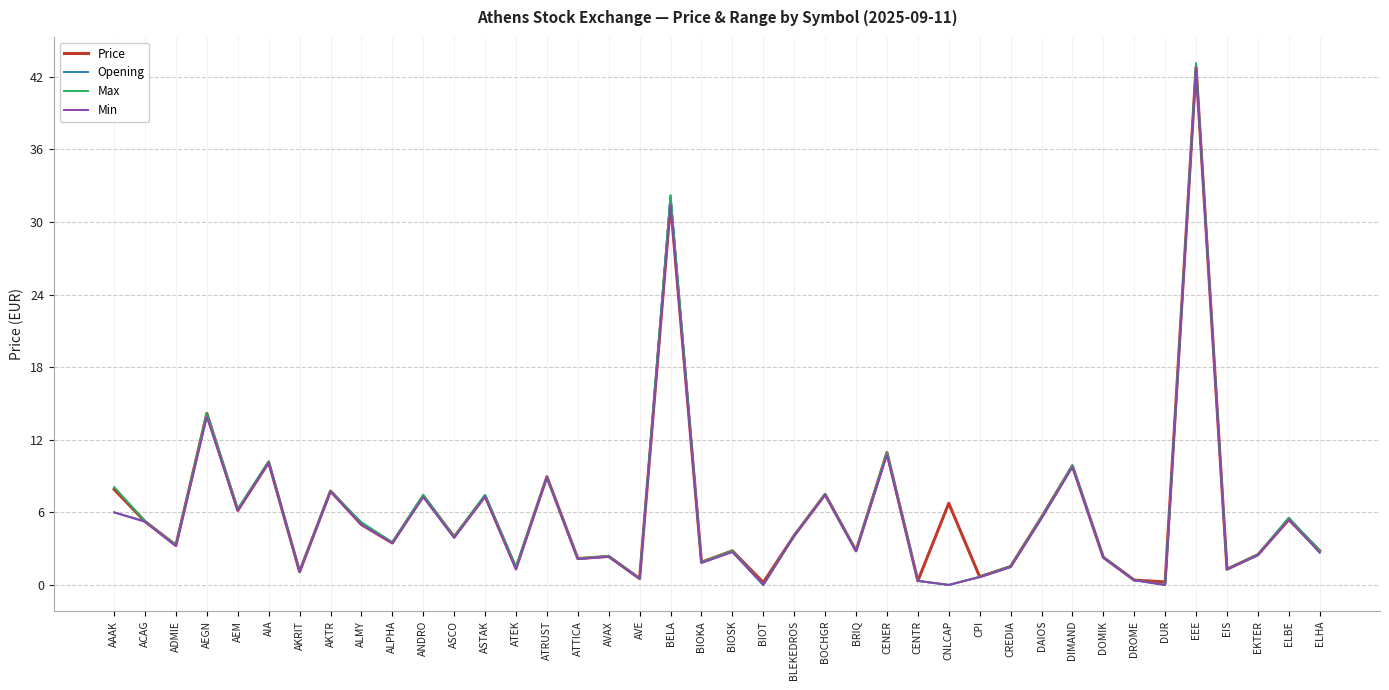

Is the value of Max at AKTR greater than the value of Opening at AKRIT?

Yes